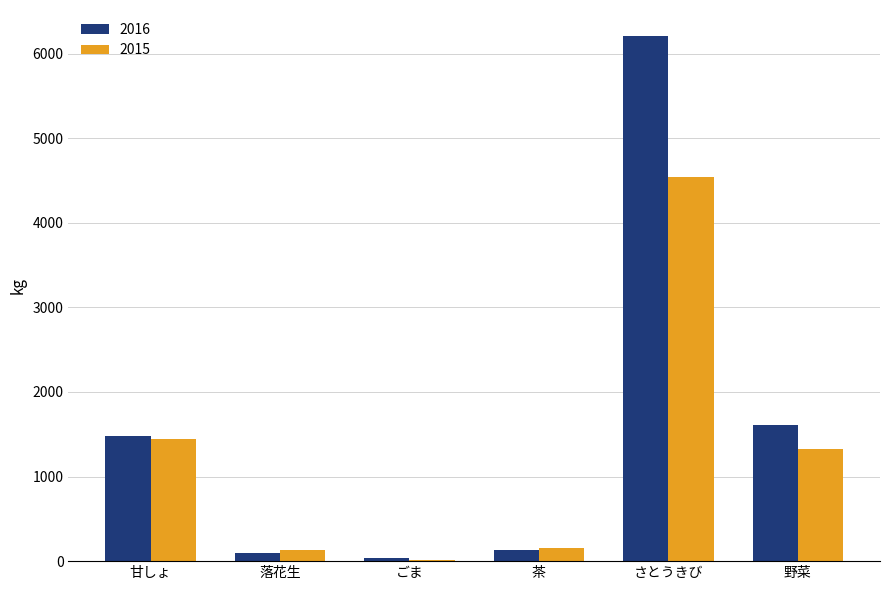

The value of 2016 at 落花生 is 102. True or false?

True